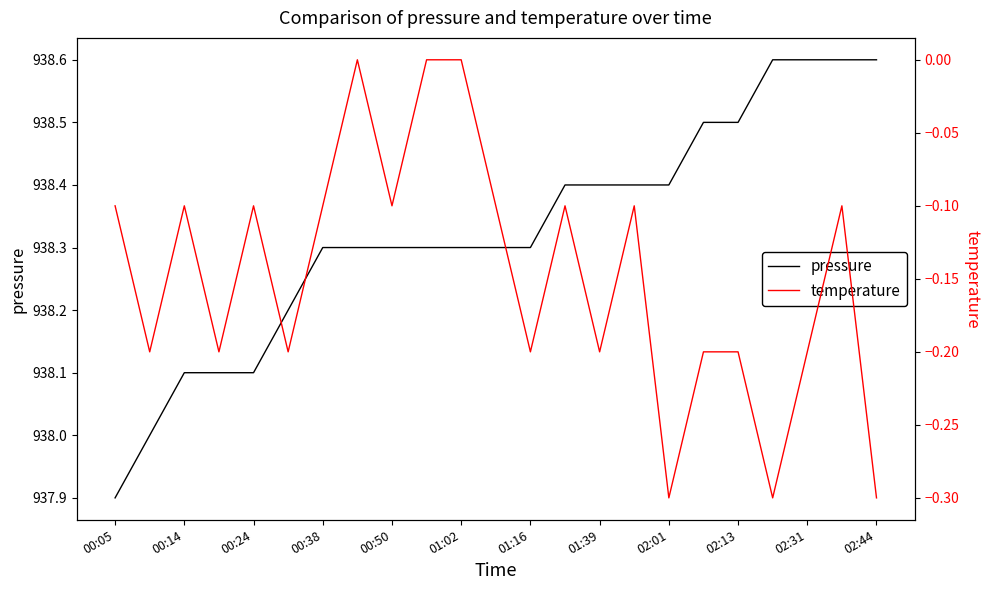

List the series in order of their peak value, highest first.

pressure, temperature